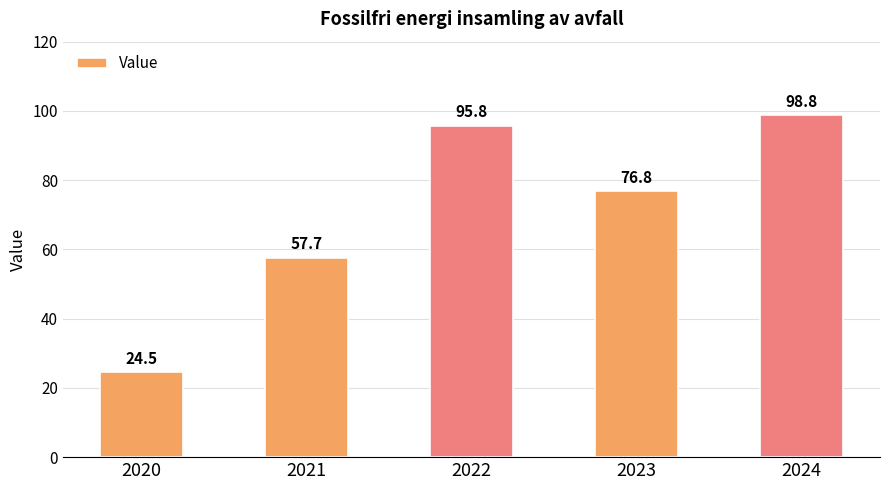

The value at 2024 is 65.8. True or false?

False